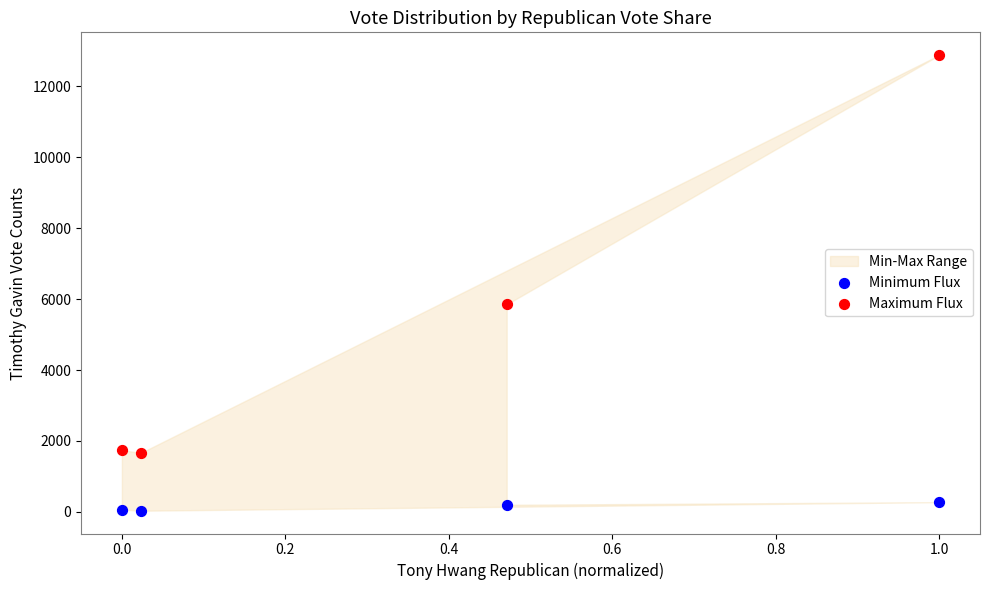

Which series reaches the maximum Y coordinate?

Maximum Flux